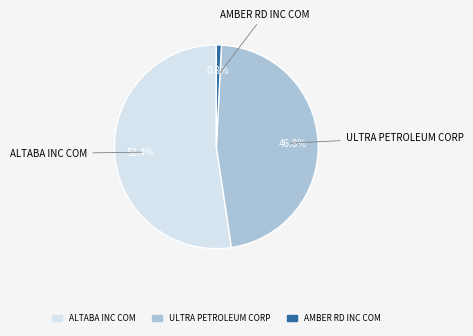

To the nearest percent, what is the combined percentage of ULTRA PETROLEUM CORP and ALTABA INC COM?

99%